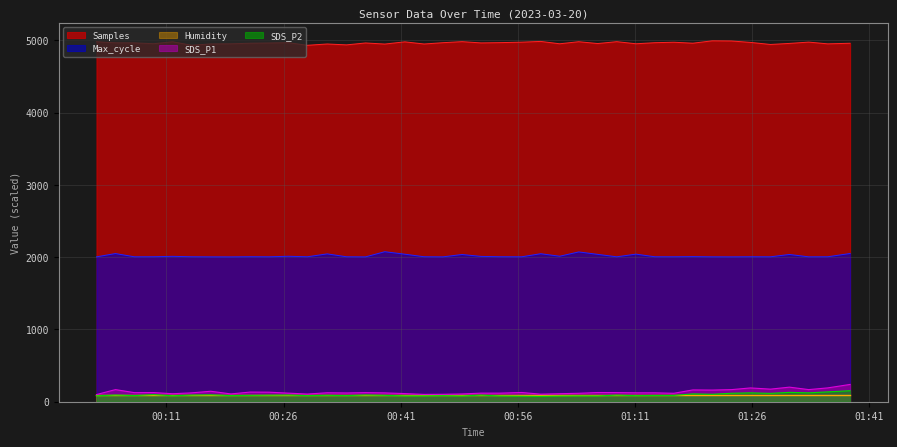

Does the chart have visible grid lines?

Yes